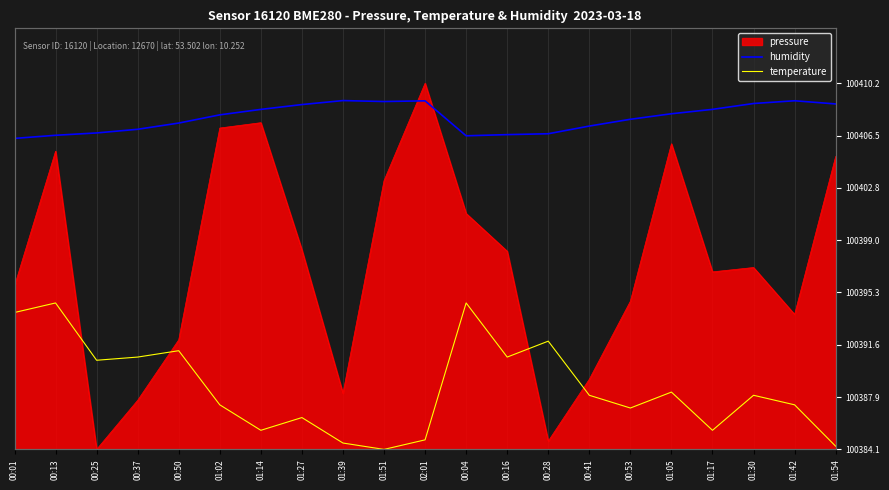

What is the average value of the humidity series?

23.6